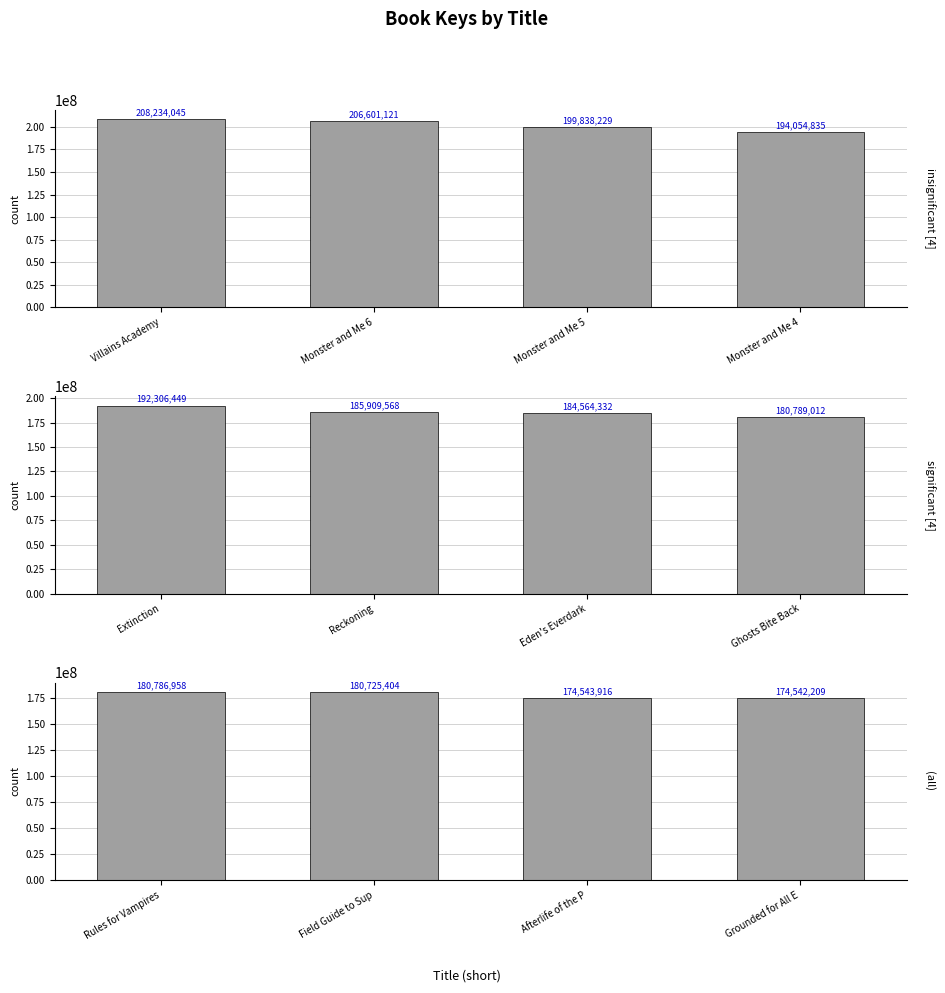

Rank the series by their average value, from highest to lowest.

insignificant [4], significant [4], (all)